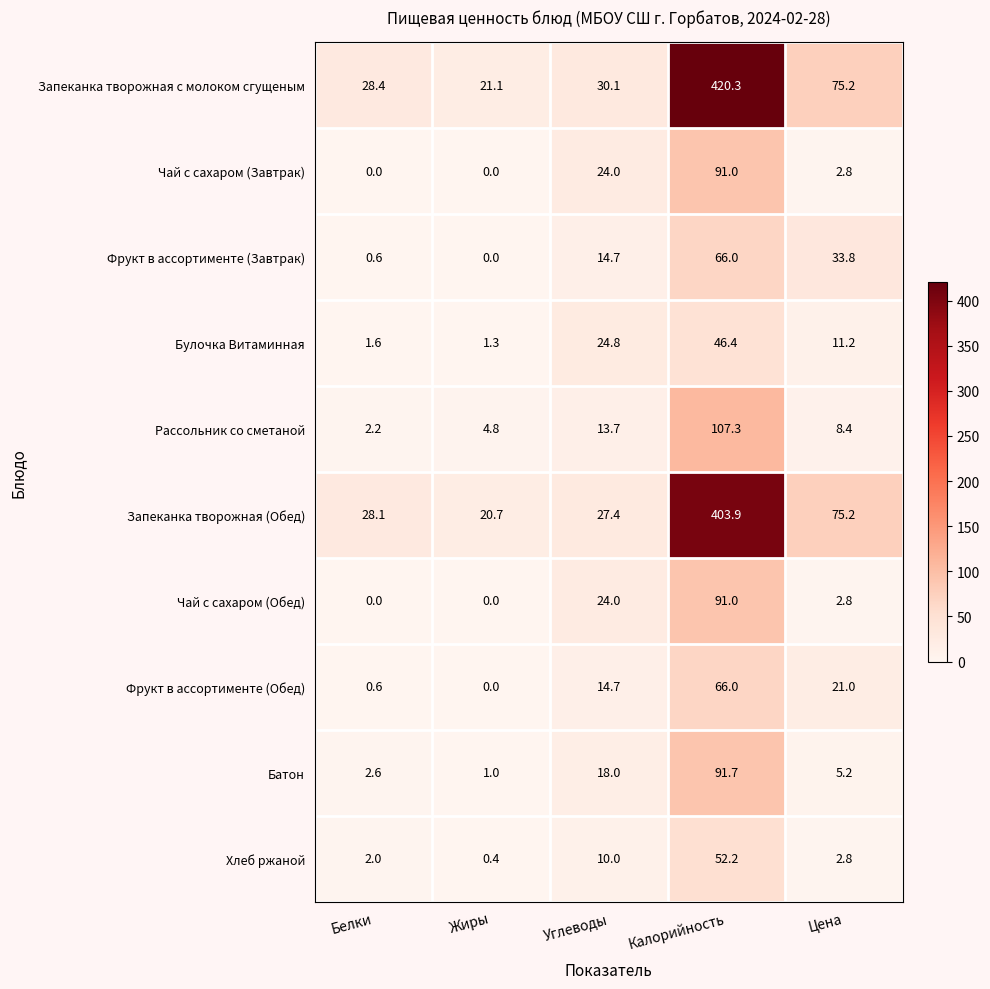

What is the maximum value for Фрукт в ассортименте (Обед)?

66.0